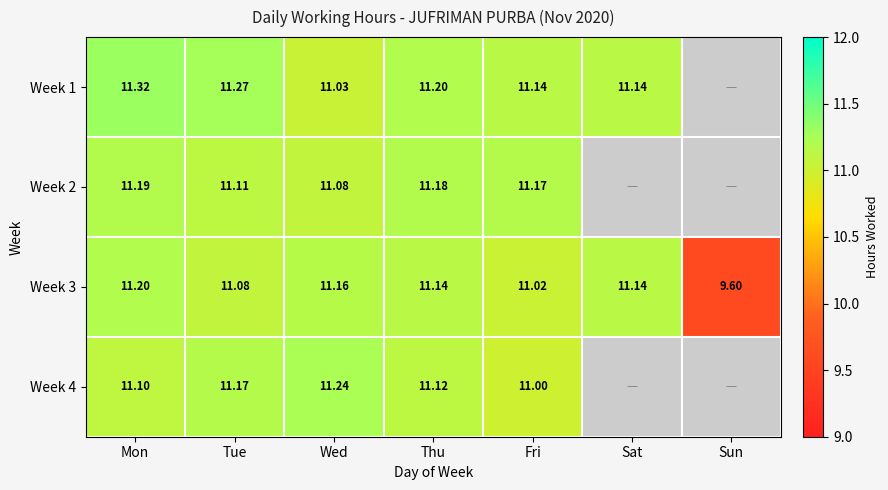

Is the value of Week 1 at Sat greater than the value of Week 3 at Sun?

Yes